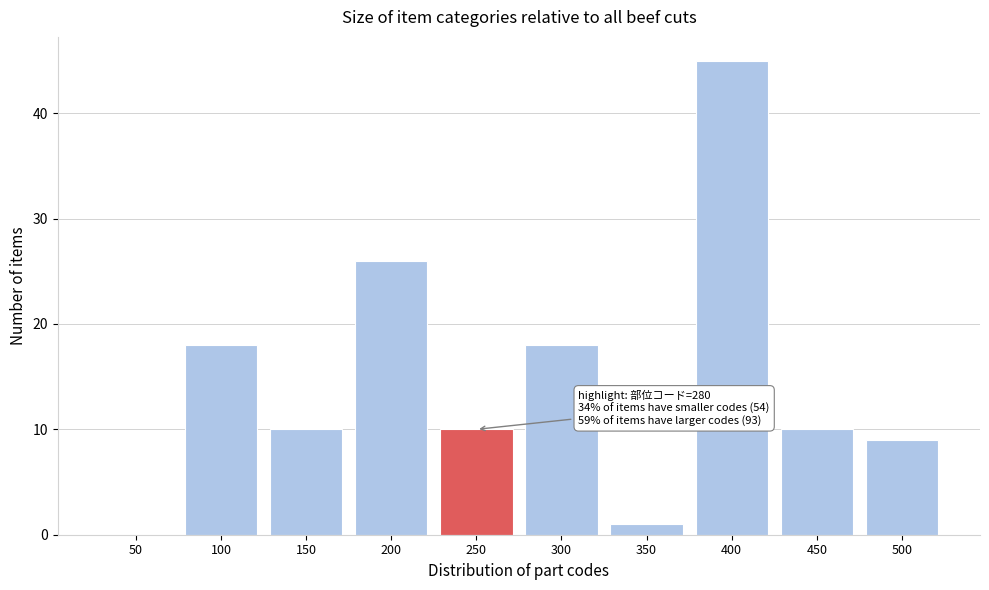

Reading left to right, extract all data points from this chart.

50=0	100=18	150=10	200=26	250=10	300=18	350=1	400=45	450=10	500=9